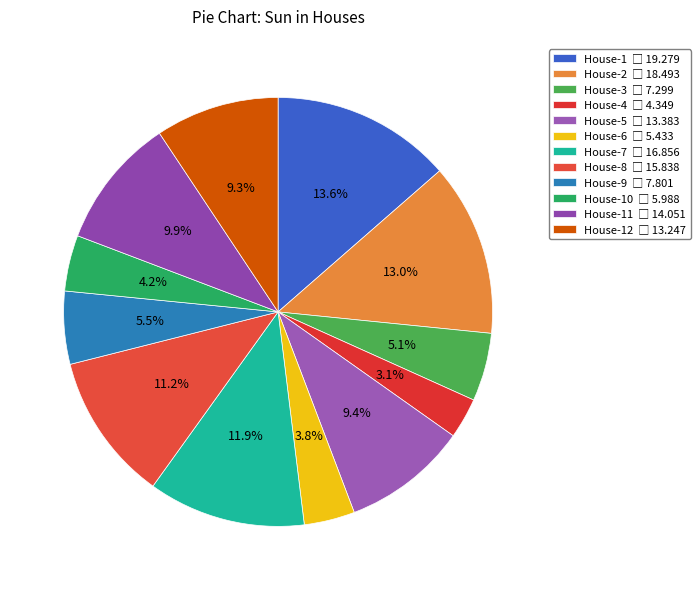

Does any single category account for the majority?

No